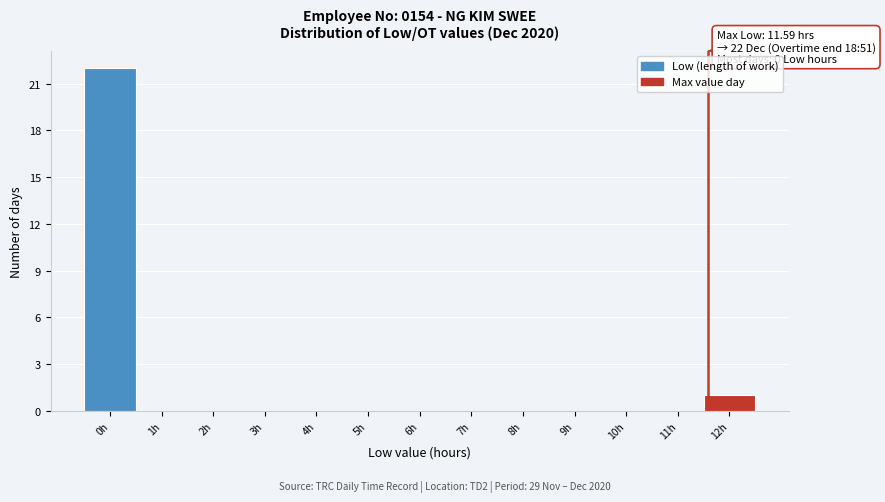

Which range on the x-axis has the tallest bar?

-0.5 to 0.5